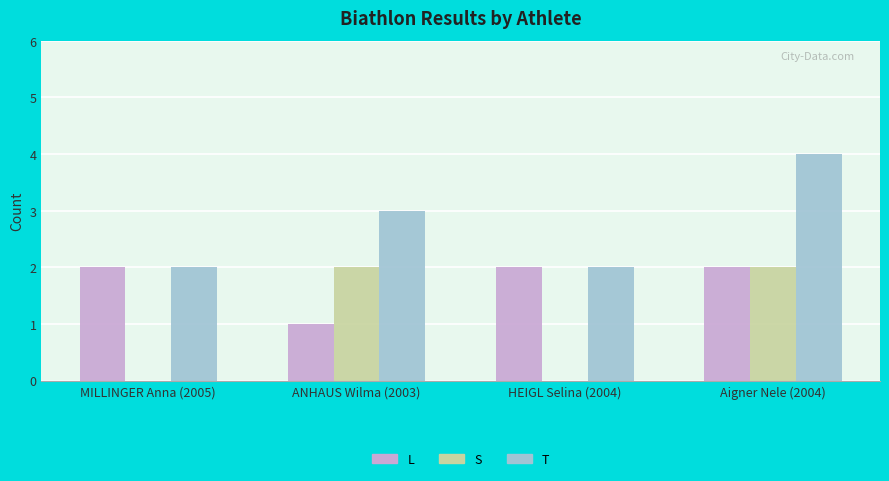

Where is T nearest to the value 3?

ANHAUS Wilma (2003)